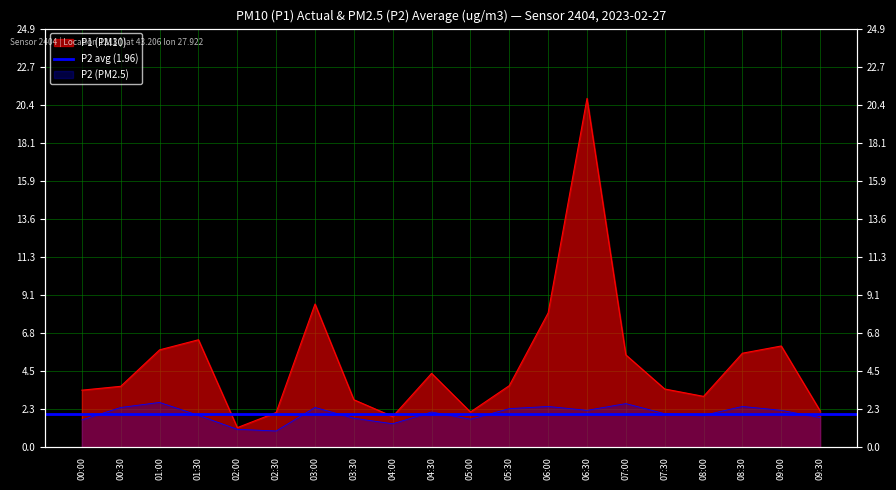

At which category is the sum across all series the highest?

06:30